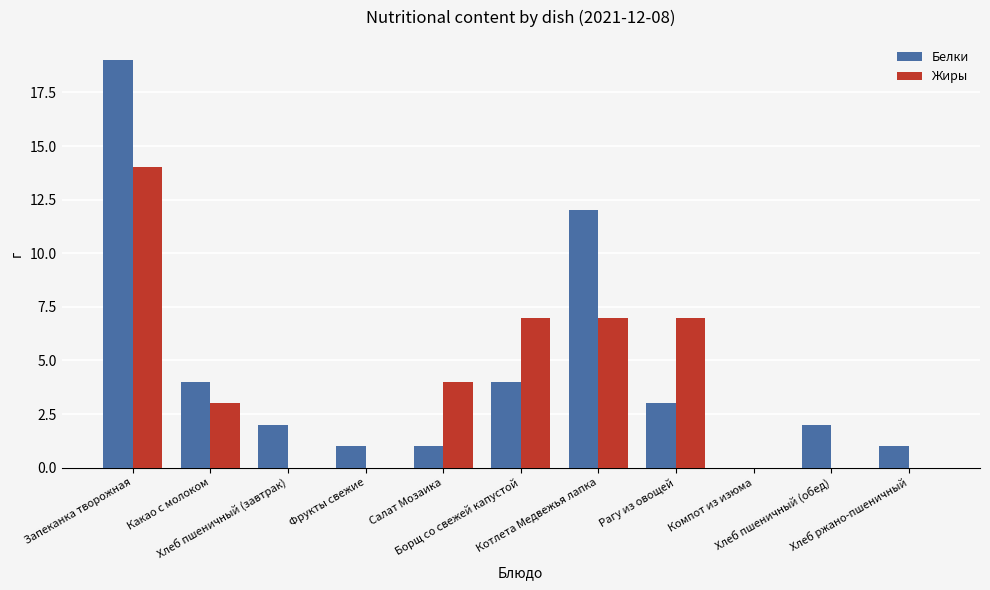

Between Какао с молоком and Хлеб пшеничный (завтрак), which series saw the biggest shift?

Жиры